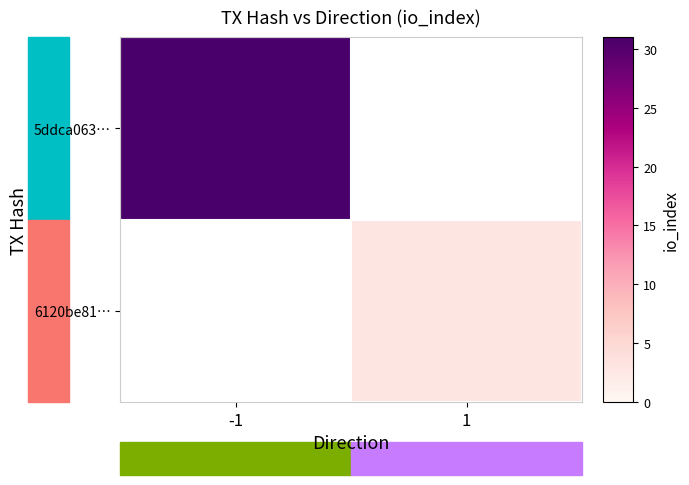

At which category does the chart reach its peak across all series?

-1